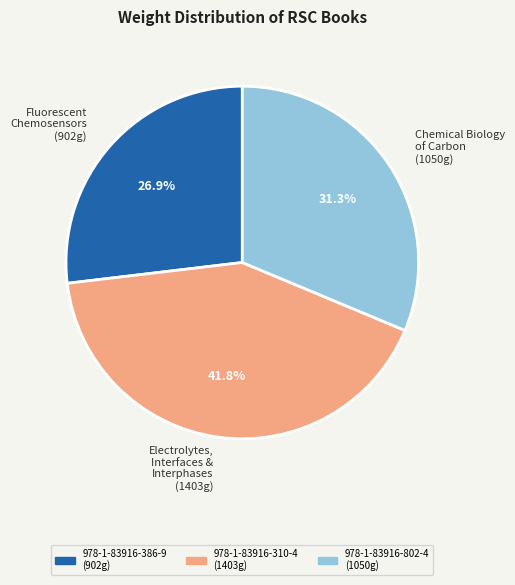

Rank the categories by value from highest to lowest.

Electrolytes, Interfaces & Interphases (1403g), Chemical Biology of Carbon (1050g), Fluorescent Chemosensors (902g)